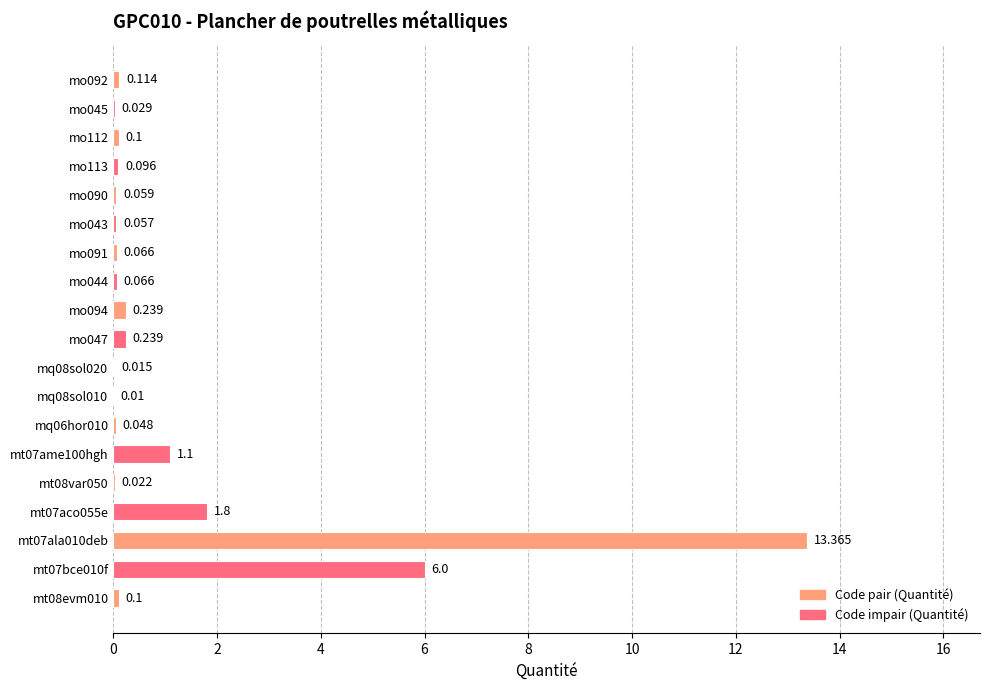

Are the bars horizontal?

Yes